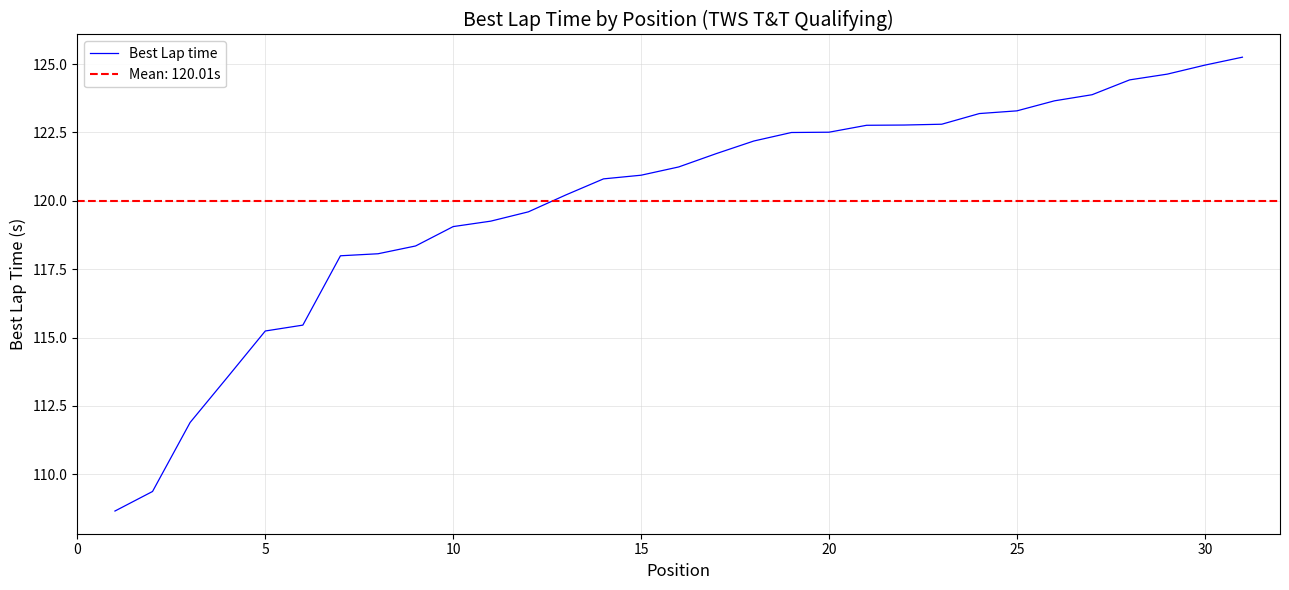

What is the lowest value of the Best Lap time series?

108.7